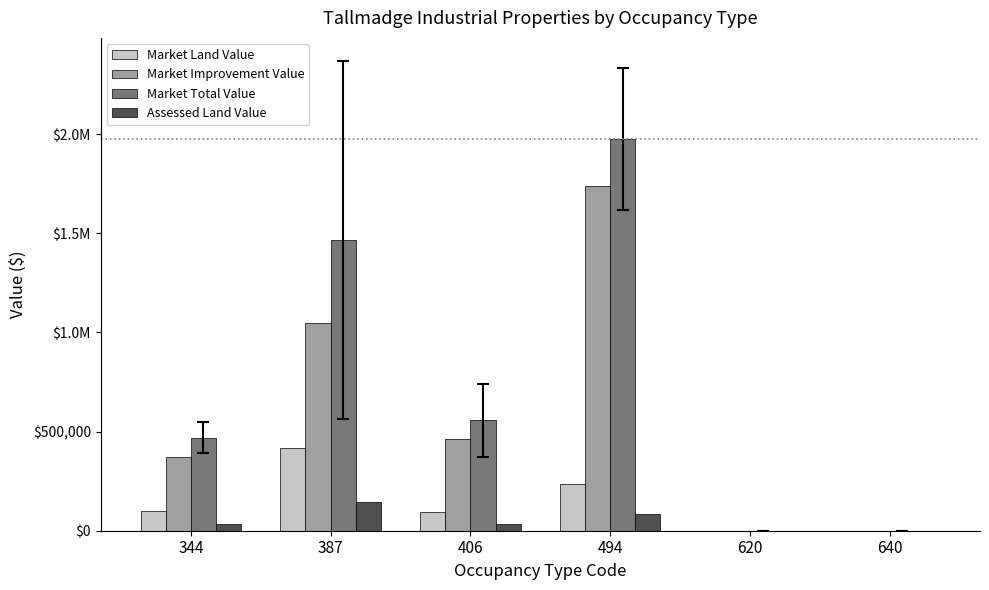

At 387, list the series in order from smallest to largest.

Assessed Land Value, Market Land Value, Market Improvement Value, Market Total Value